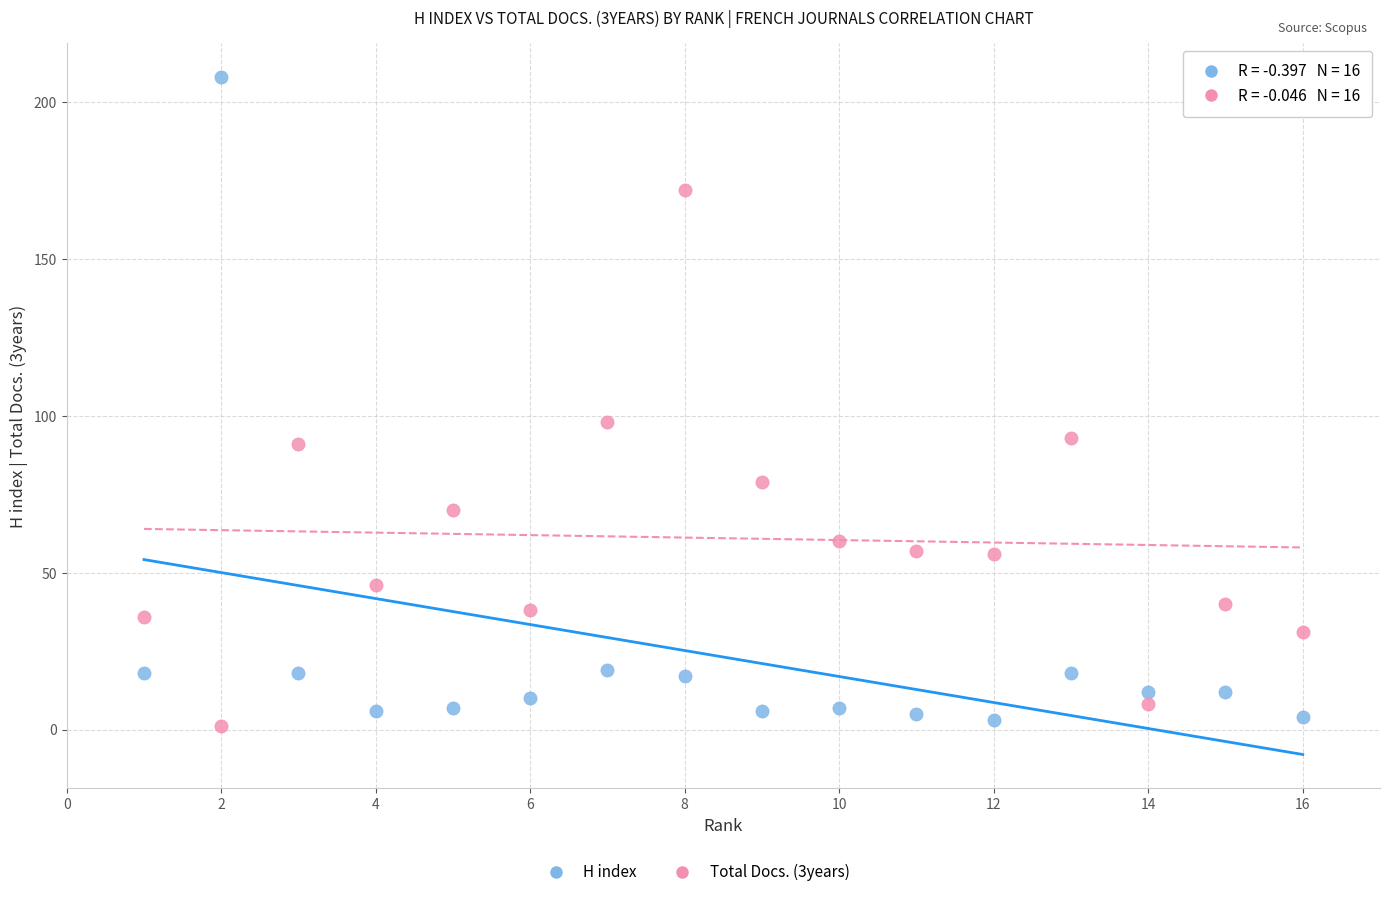

Which series has the widest spread of Y values?

H index